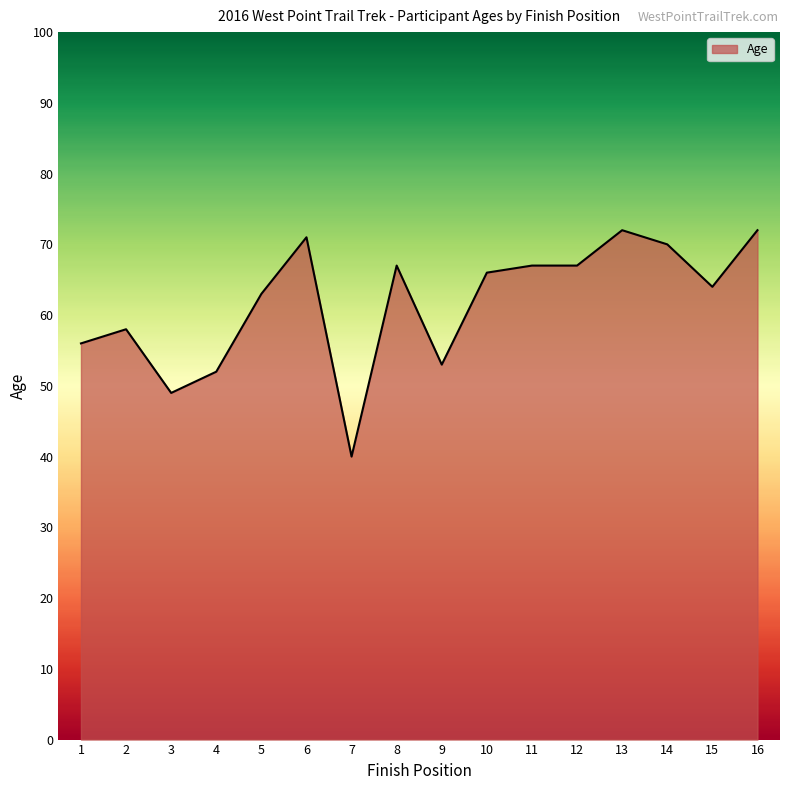

What is the difference between the values at 7 and 11?

27